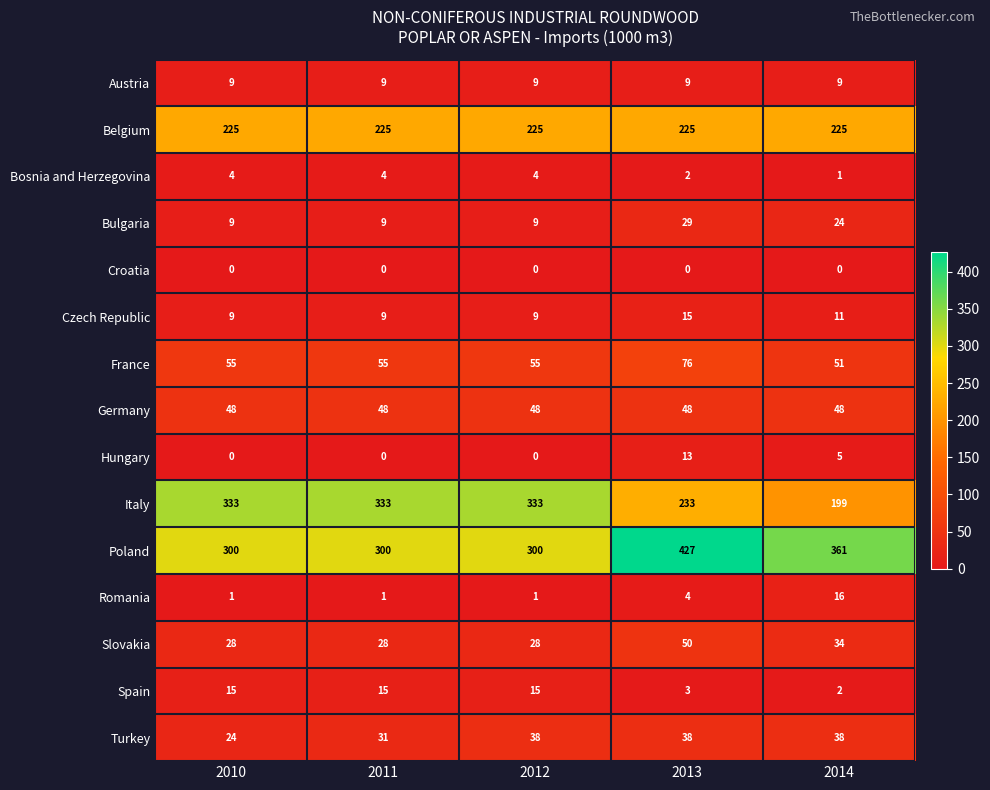

Which series has the largest total across all categories?

Poland